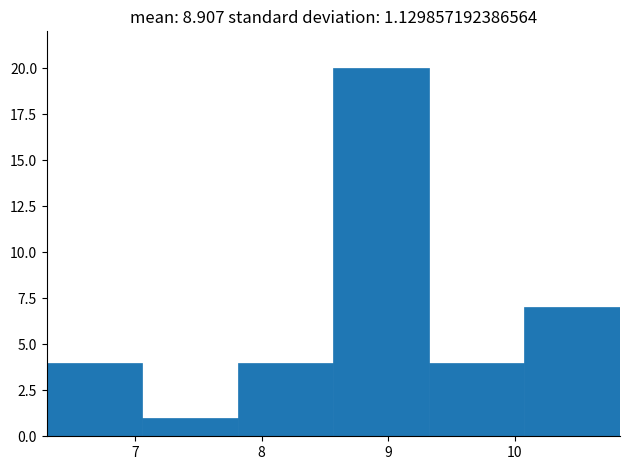

Which range on the x-axis has the tallest bar?

8.6 to 9.3